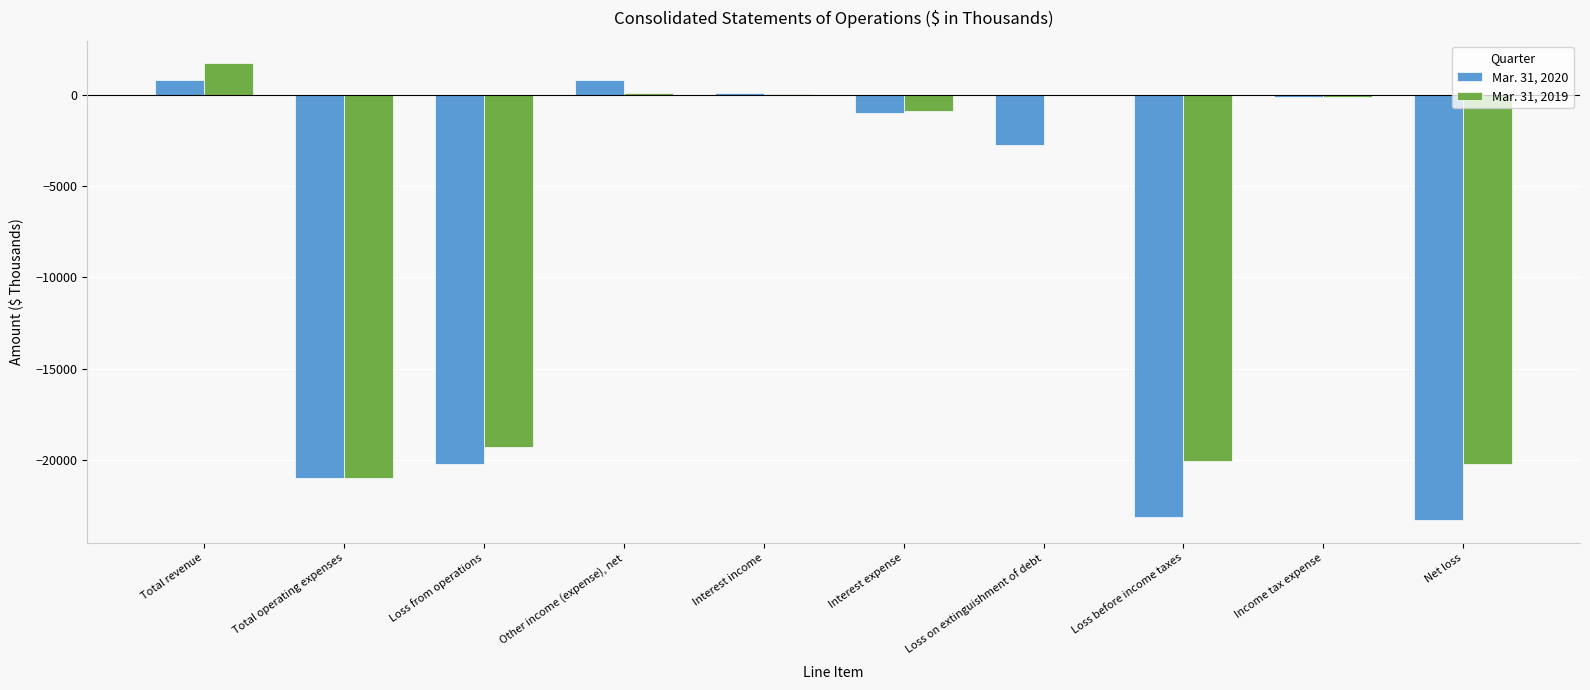

The value of Mar. 31, 2020 at Loss on extinguishment of debt is -4134. True or false?

False